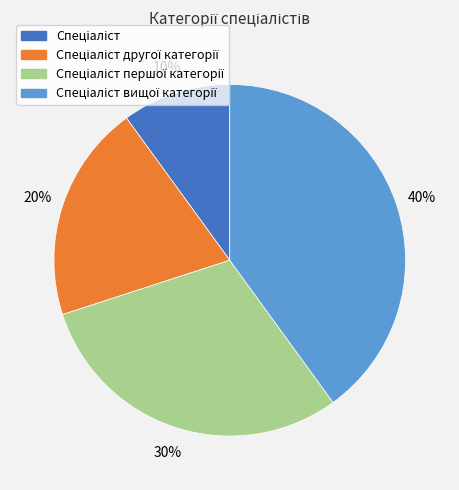

Does any single category account for the majority?

No